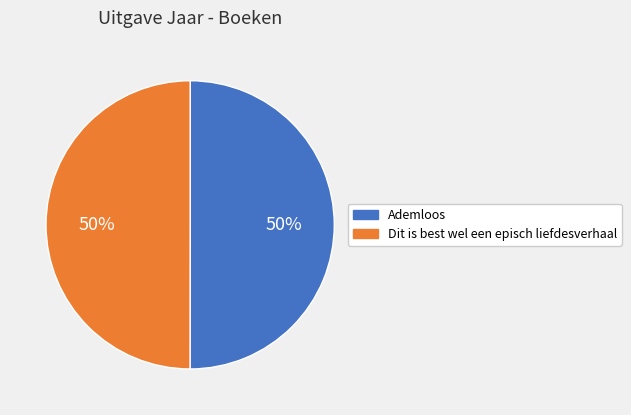

To the nearest percent, what is the average slice percentage?

50%